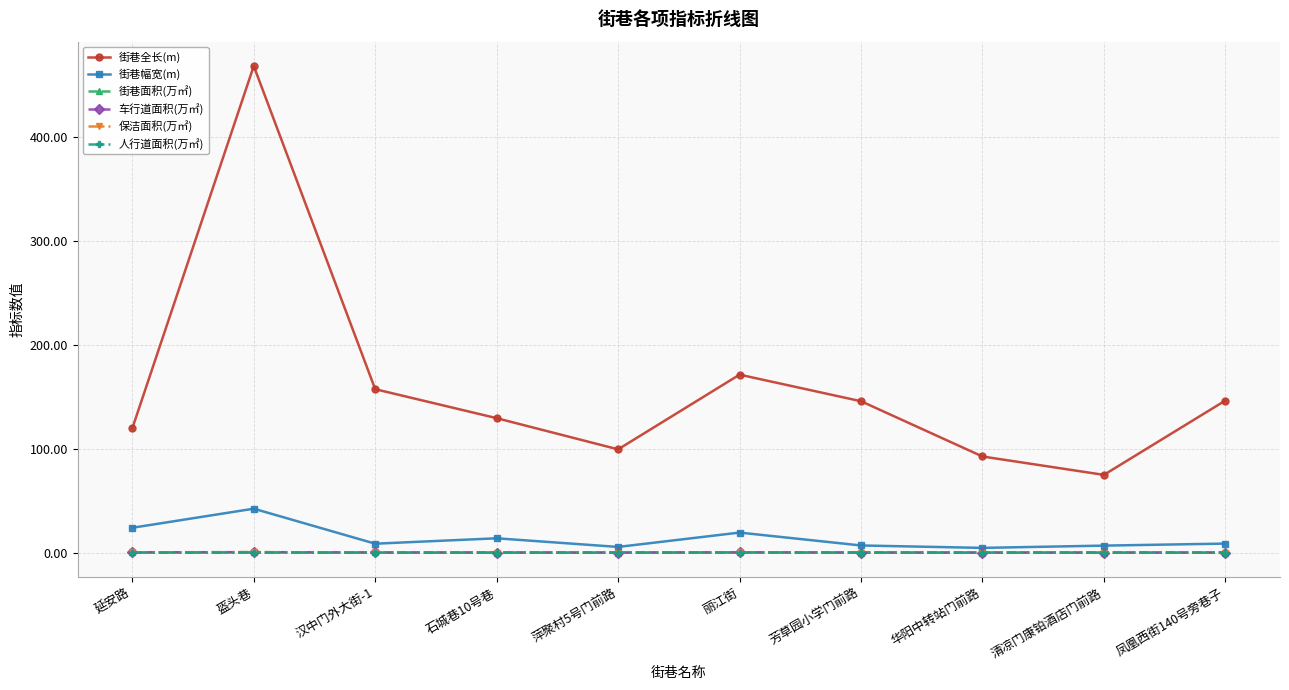

The 街巷全长(m) series shows 91.5 at 凤凰西街140号旁巷子. True or false?

False